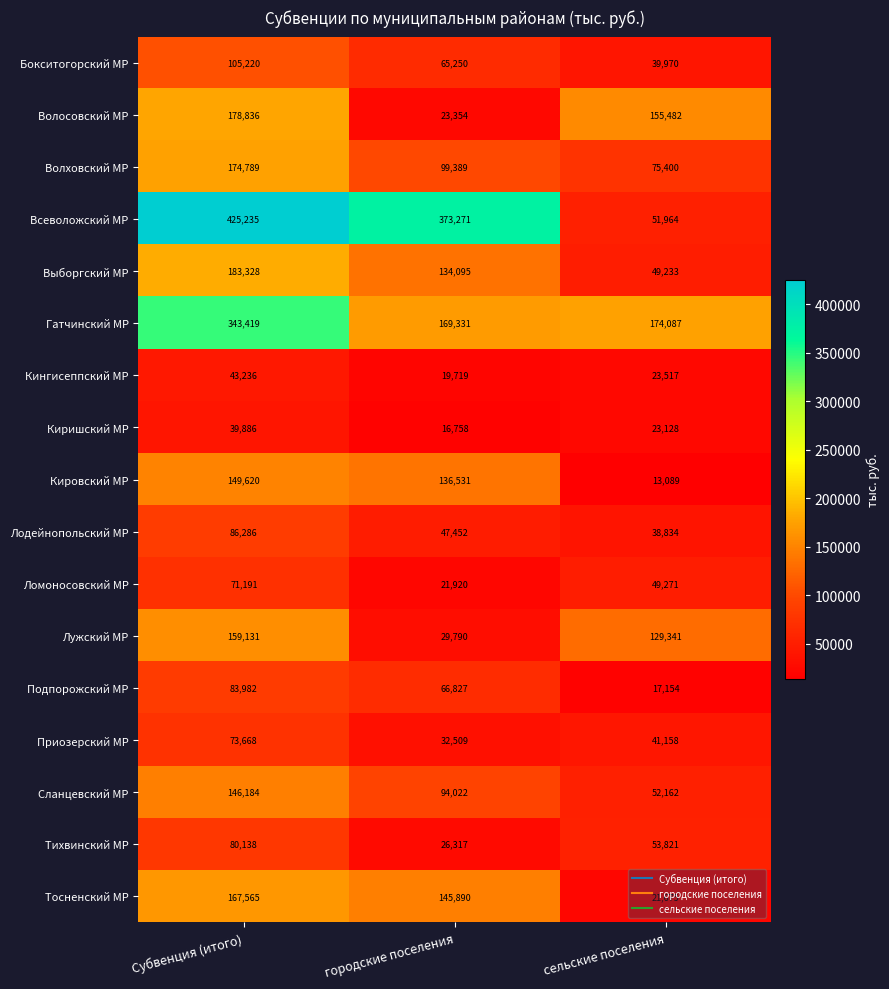

At which label is Подпорожский МР closest to 50568?

городские поселения